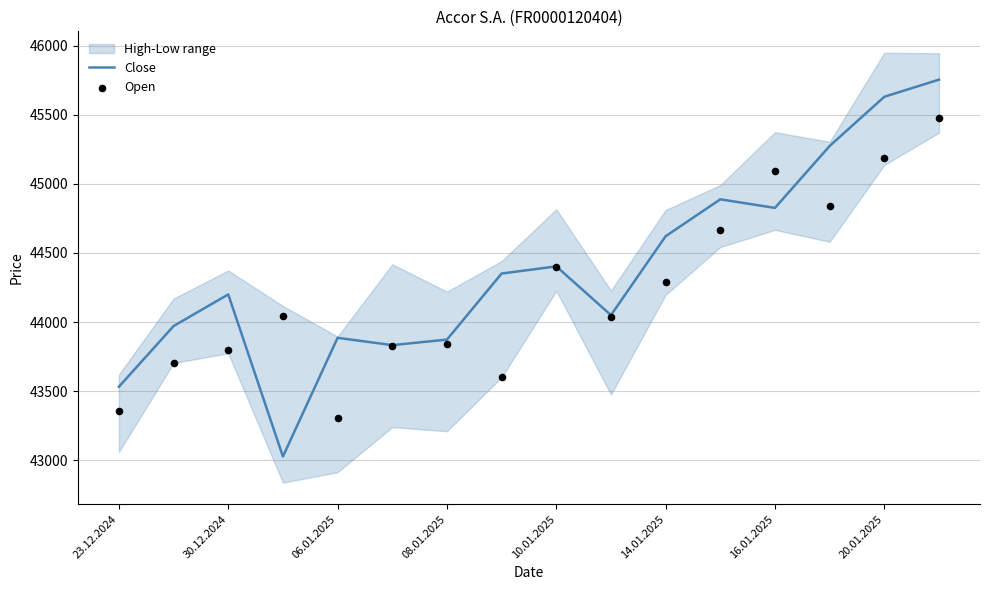

At how many categories does at least one series exceed 44342?

8